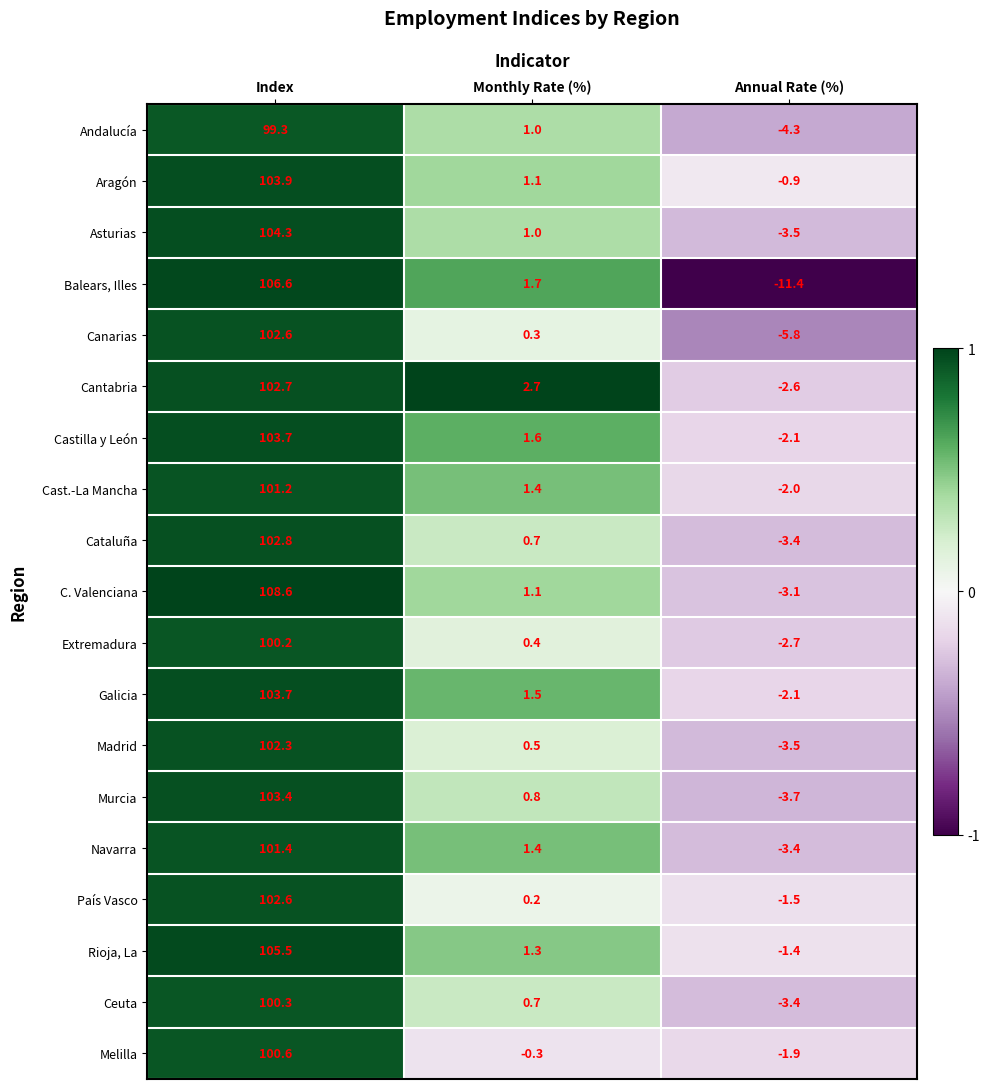

Rank the categories by Extremadura value from lowest to highest.

Annual Rate (%), Monthly Rate (%), Index